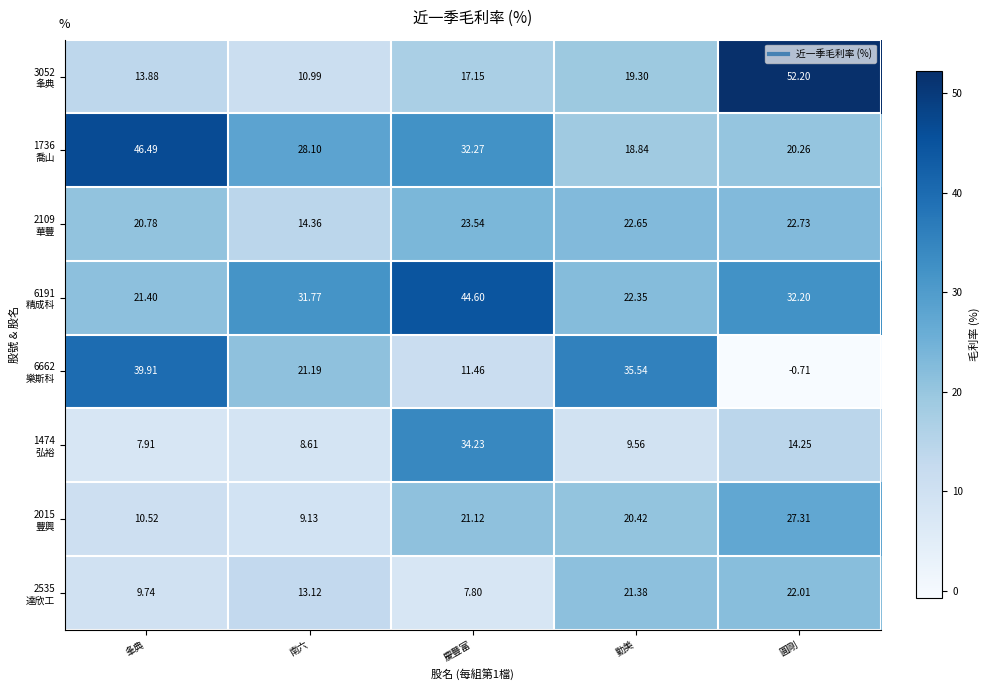

At which category is the sum across all series the highest?

慶豐富